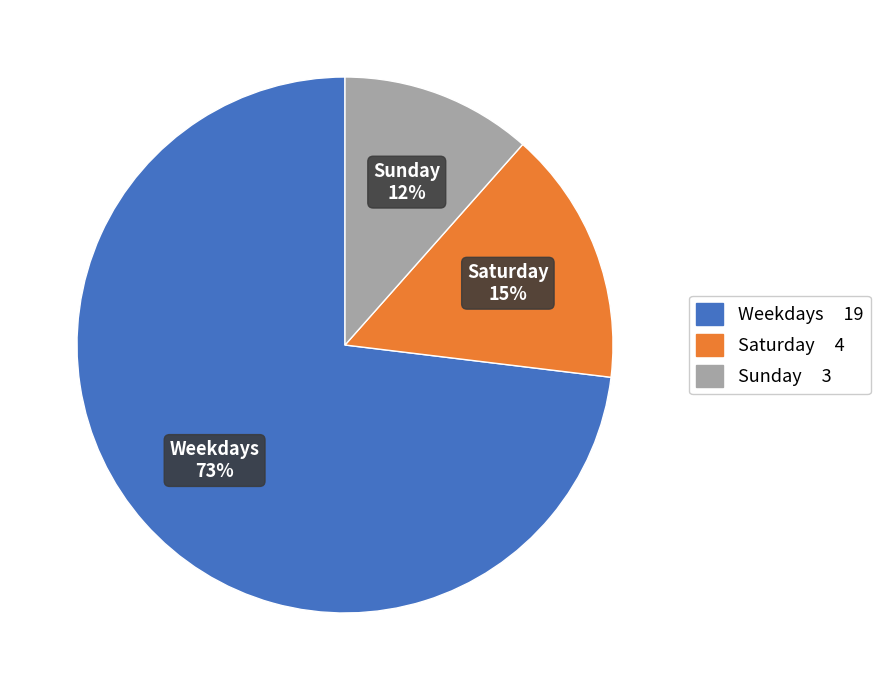

Which category has the biggest portion of the pie?

Weekdays